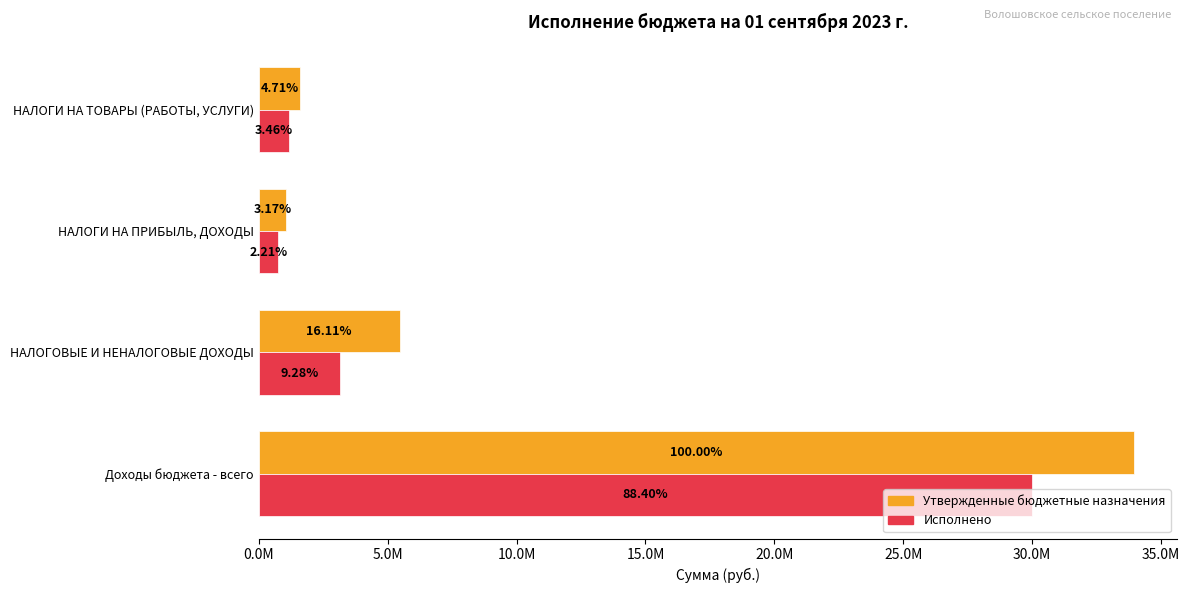

Which series has the widest spread of values?

Утвержденные бюджетные назначения